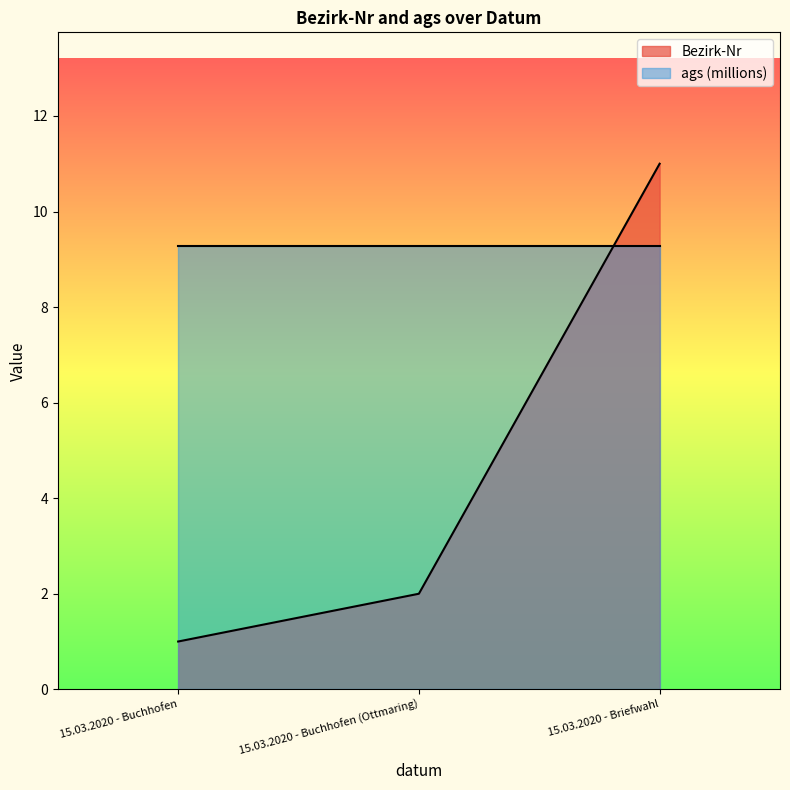

What position from the left is 15.03.2020 - Buchhofen?

1